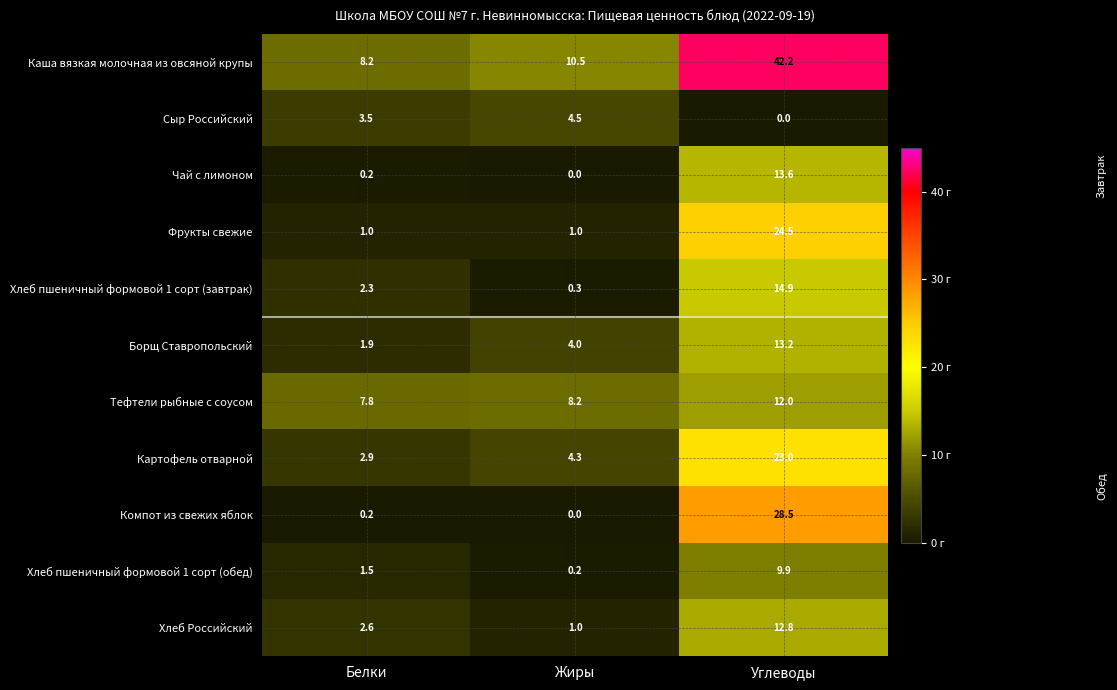

How many categories are shown in the chart?

3